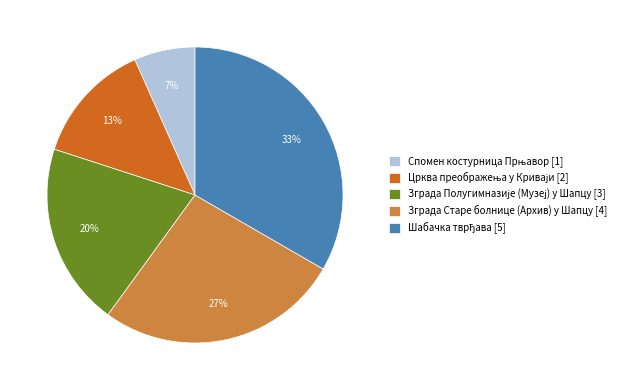

Is there any slice that represents more than half of the pie?

No